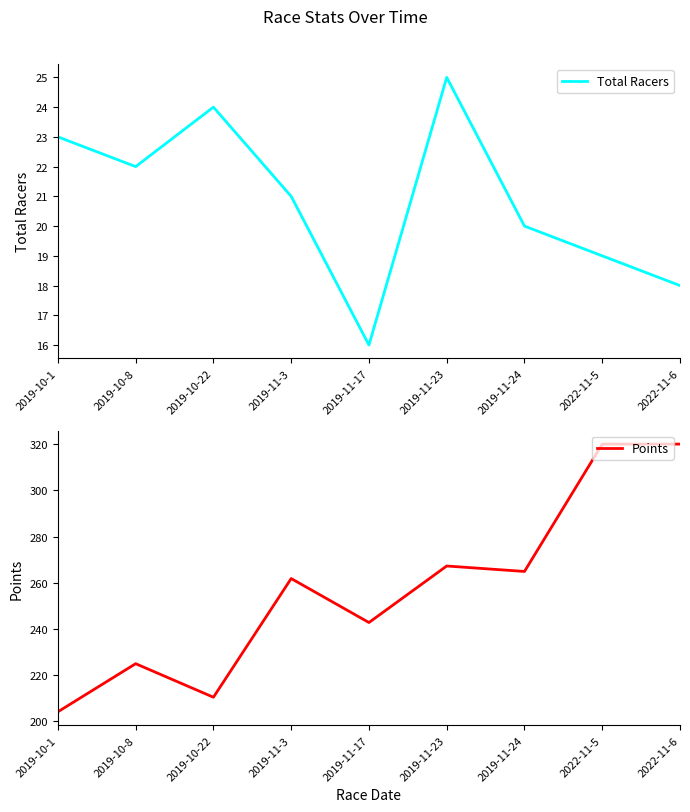

What is the average value of the Points series?

257.4